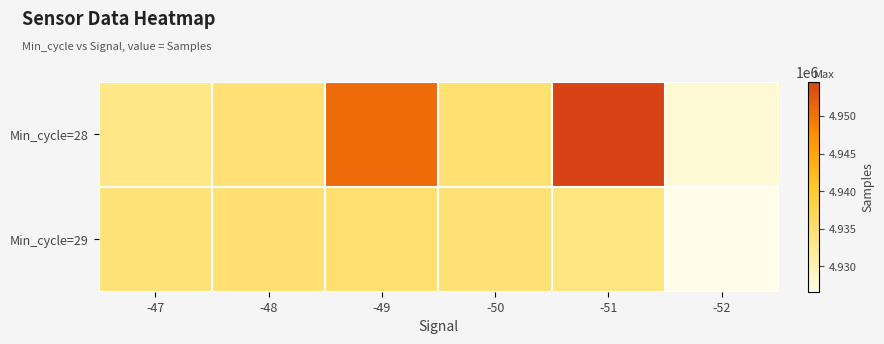

Which series has the largest range (max minus min)?

Min_cycle=28